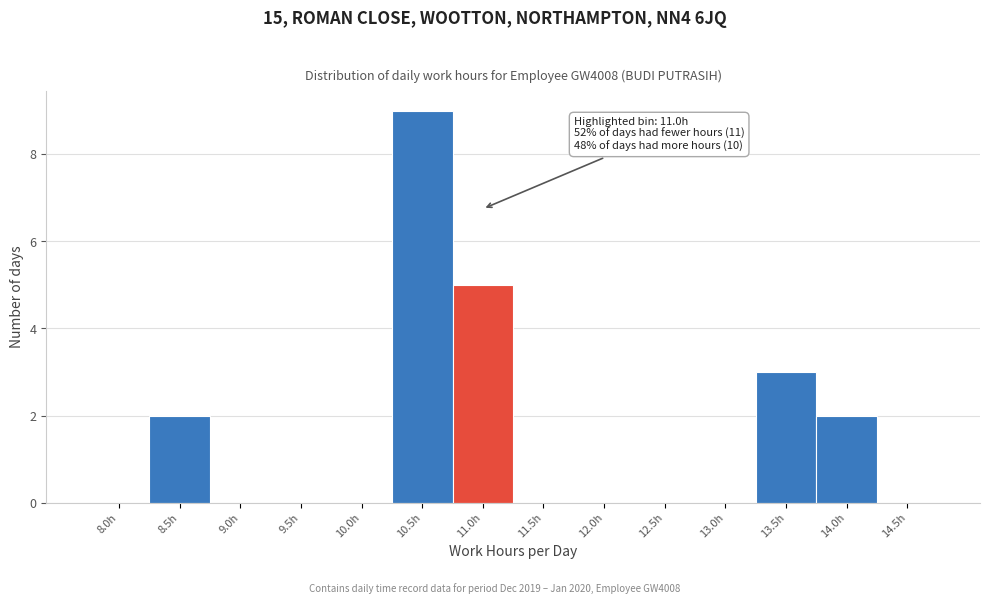

Reading left to right, extract all data points from this chart.

8.0h=0	8.5h=2	9.0h=0	9.5h=0	10.0h=0	10.5h=9	11.0h=5	11.5h=0	12.0h=0	12.5h=0	13.0h=0	13.5h=3	14.0h=2	14.5h=0